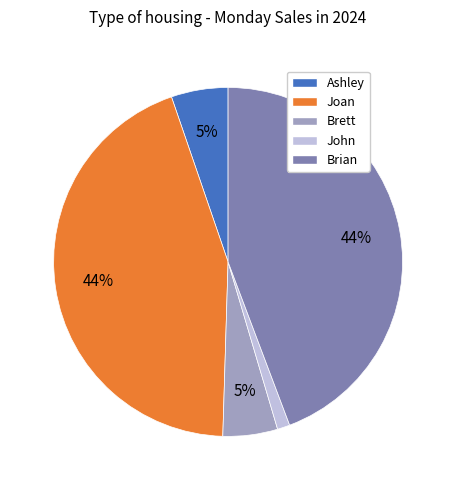

How many segments does this pie chart have?

5